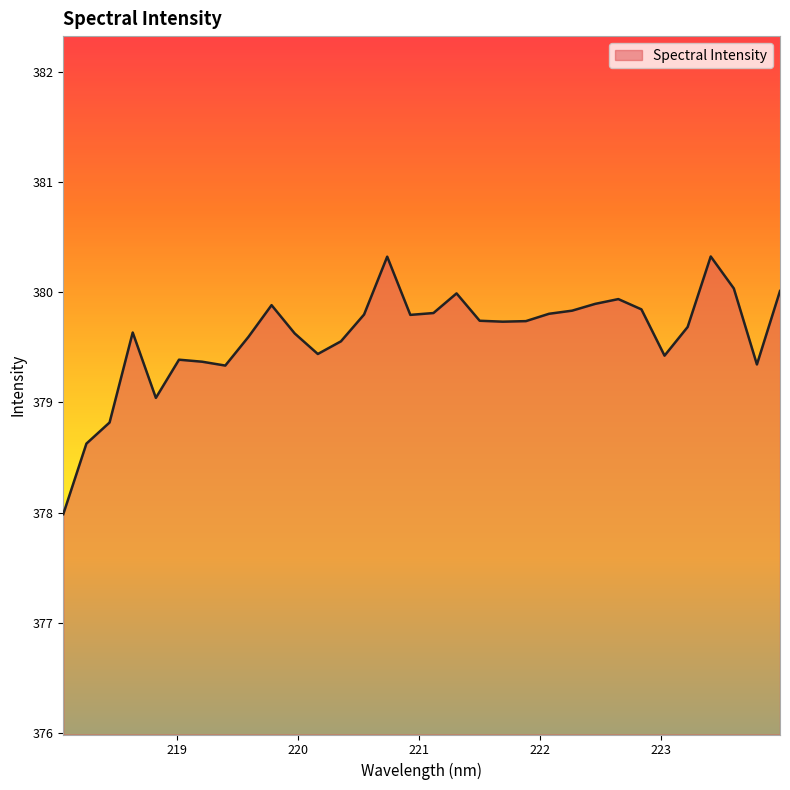

What is the difference between the maximum and minimum values?

2.3